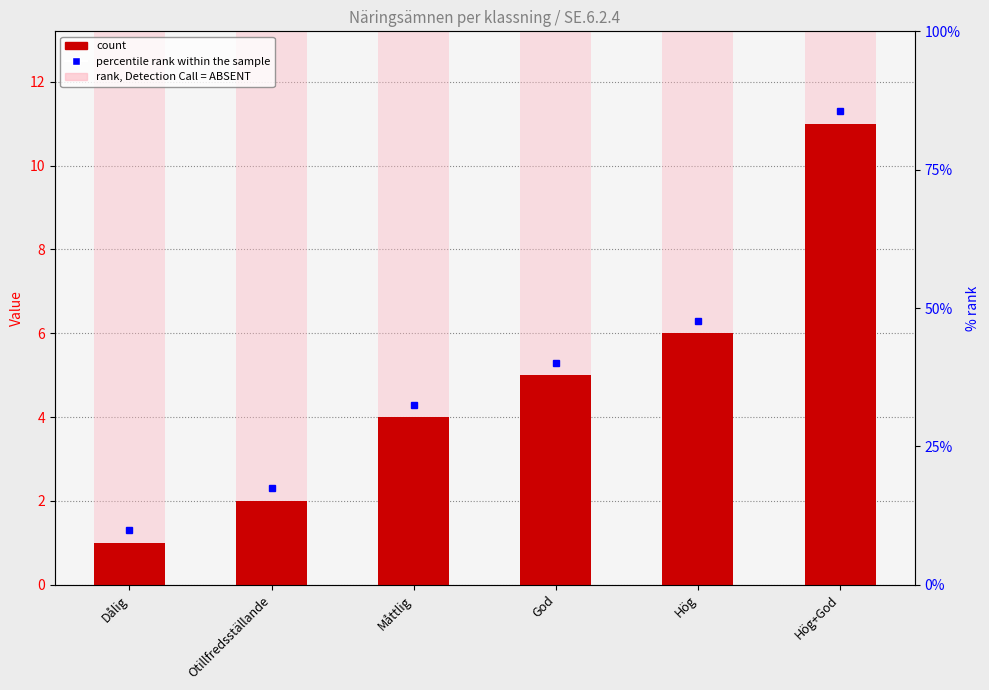

What is the label of the 2nd bar from the right?

Hög